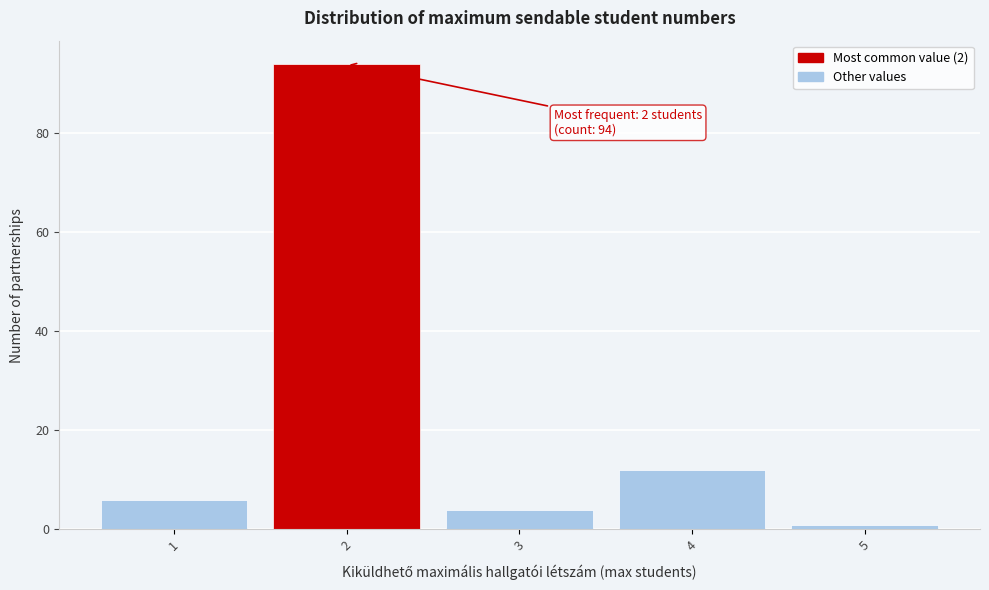

Over which range of the x-axis is the bar tallest?

1.5 to 2.5